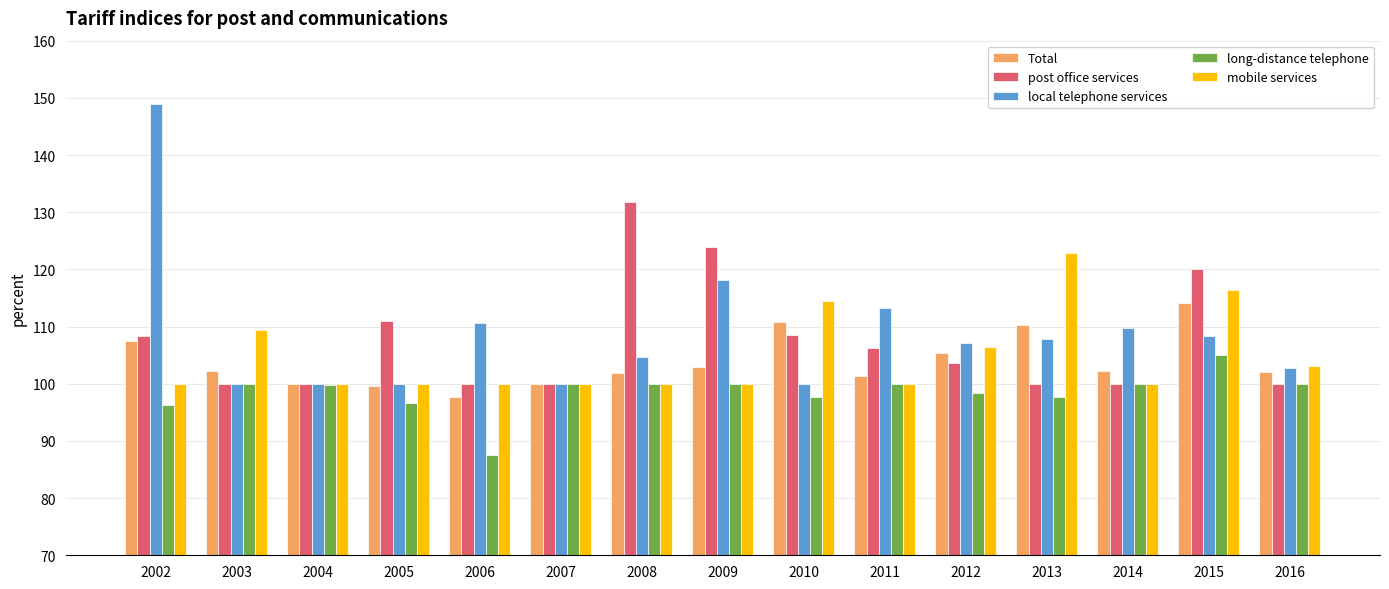

At which category does the chart reach its peak across all series?

2002